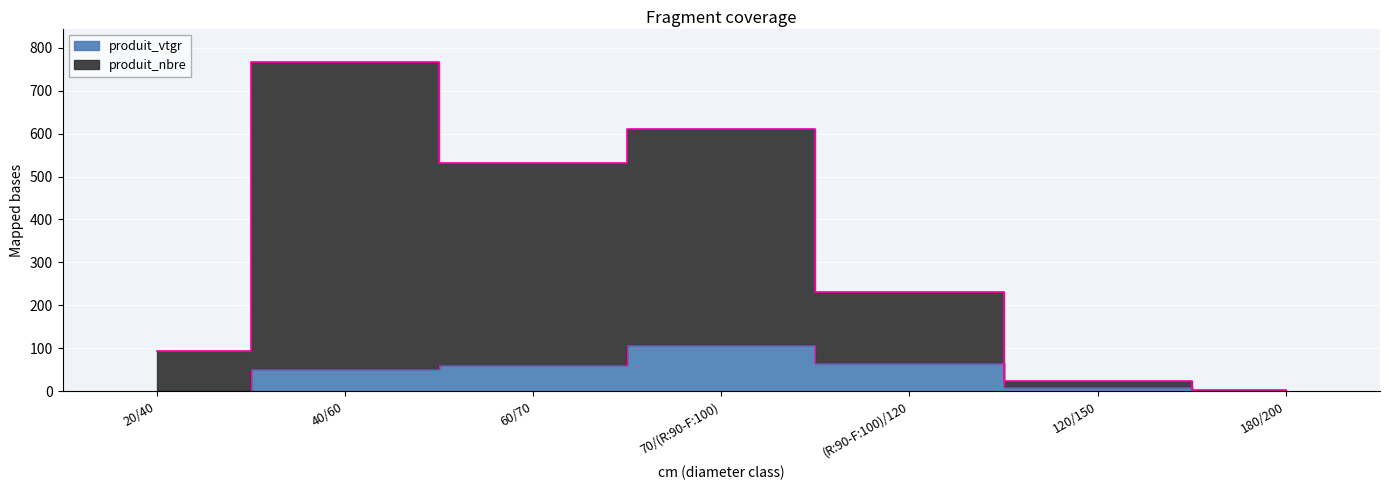

What position from the left is 40/60?

2